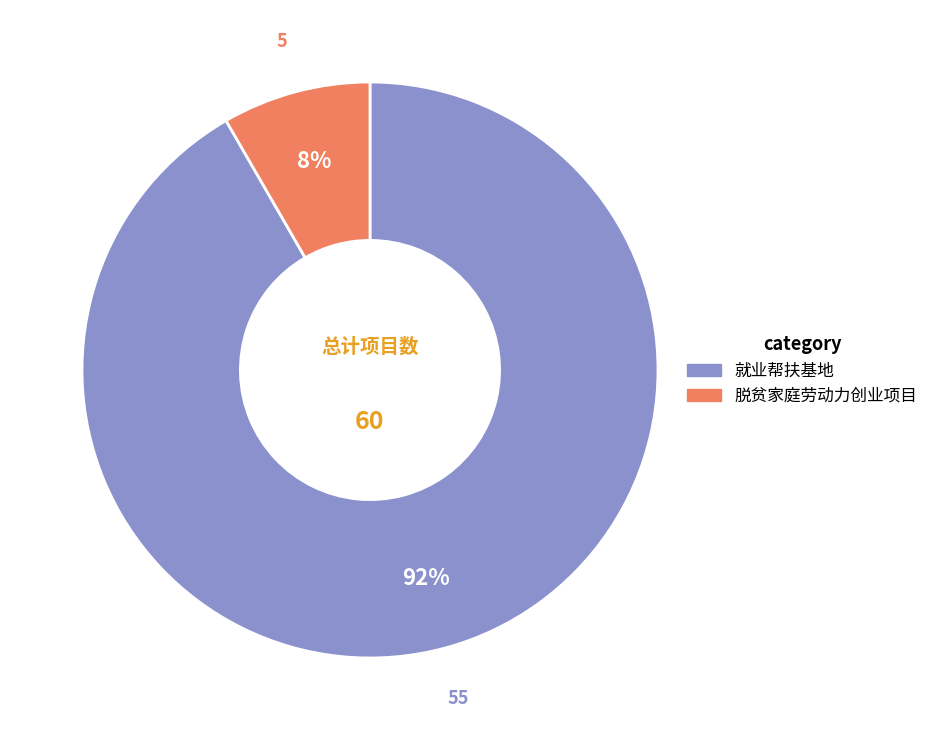

How many segments does this pie chart have?

2